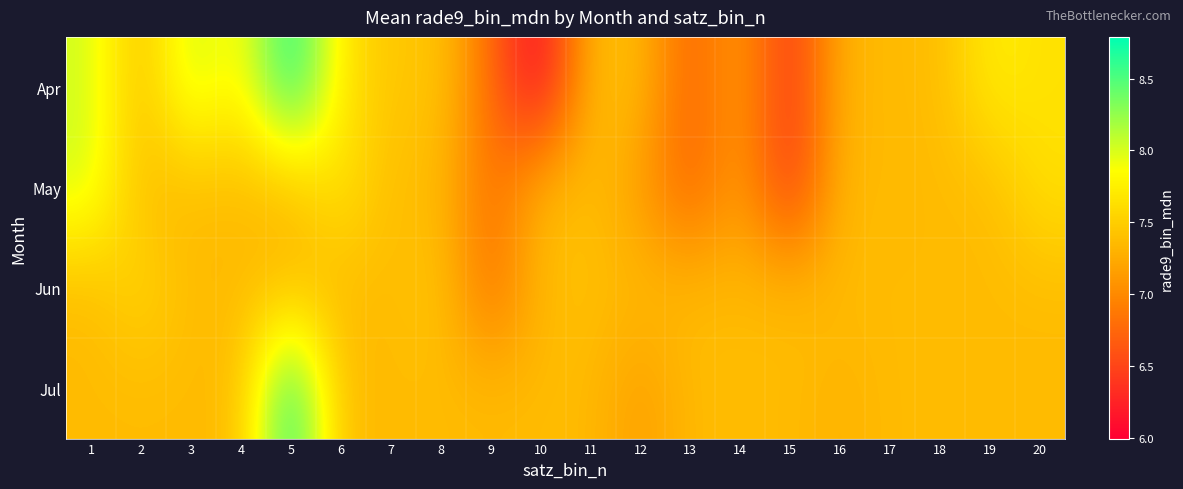

Rank the series at 20 from highest to lowest value.

Apr, May, Jun, Jul